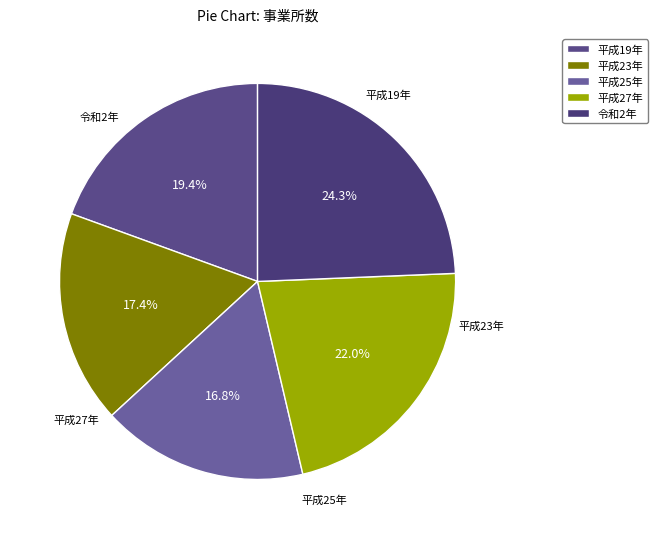

True or false: 平成25年 accounts for 31% of the total.

False